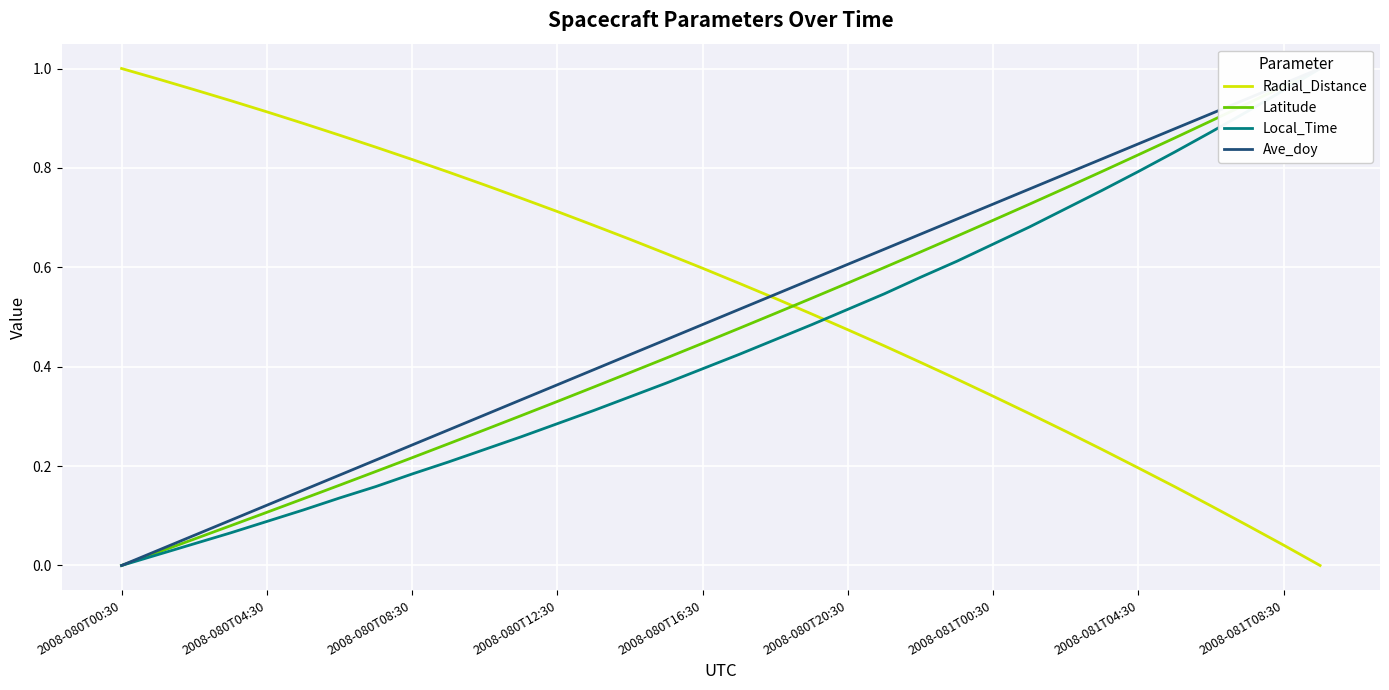

True or false: Latitude has a value of 0.4 at 9.

False